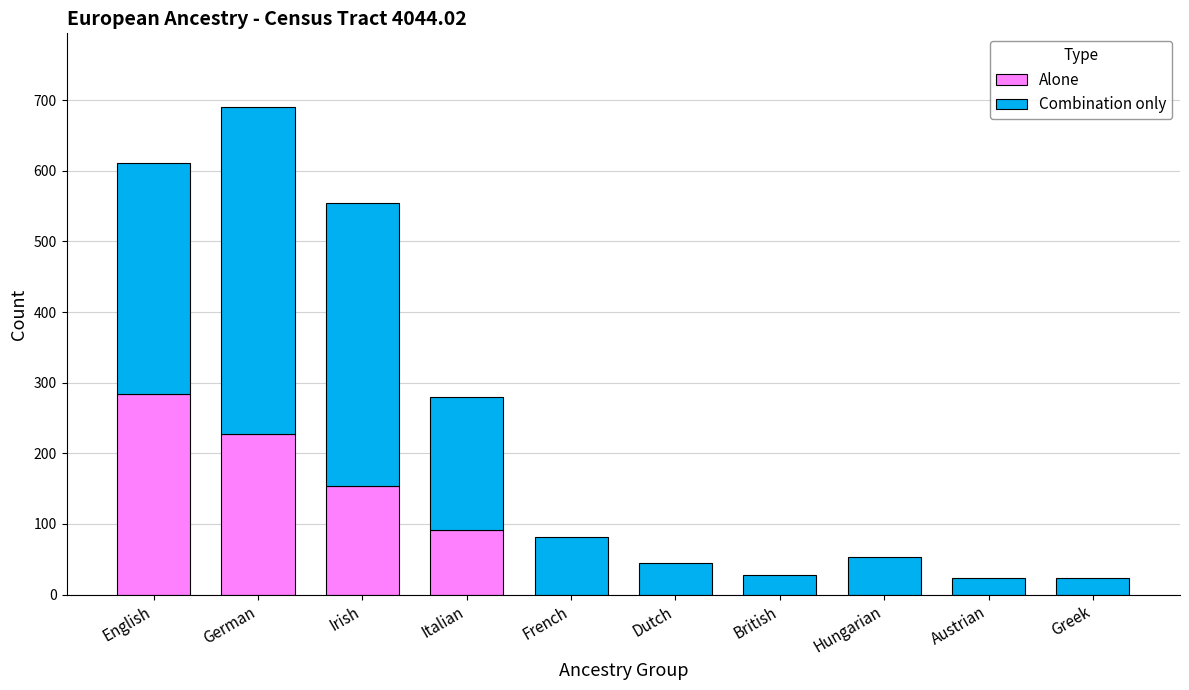

Is it true that Alone equals 154 at Irish?

True